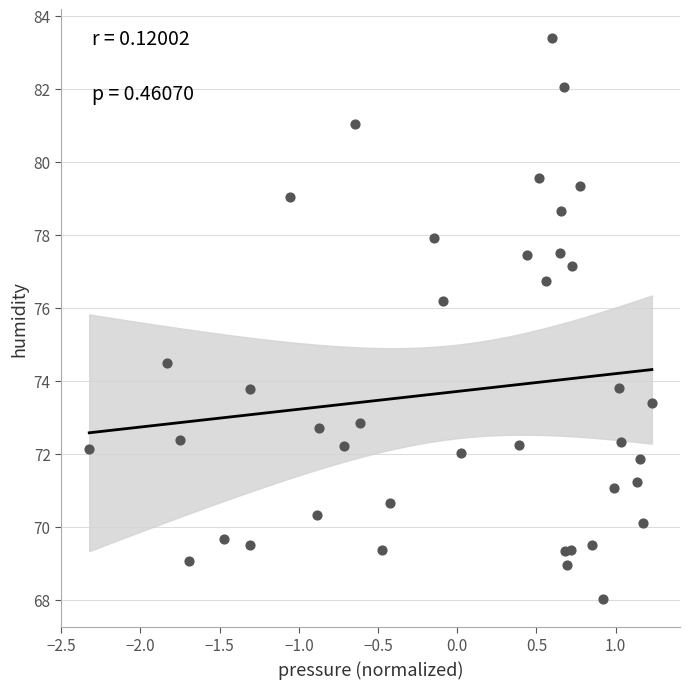

What Y value in the scatter plot is closest to 75?

74.5